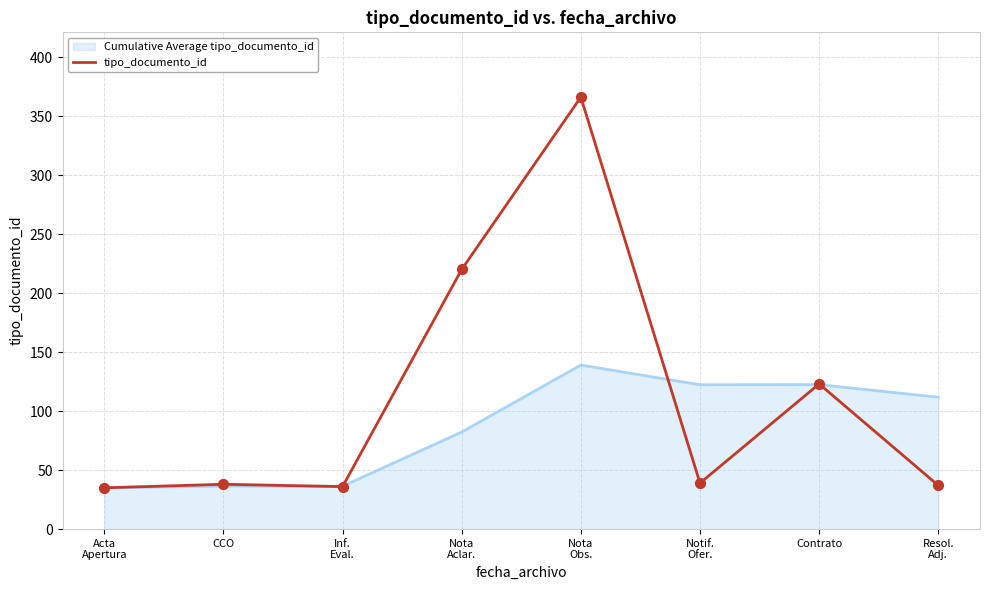

Which series has the largest range (max minus min)?

tipo_documento_id